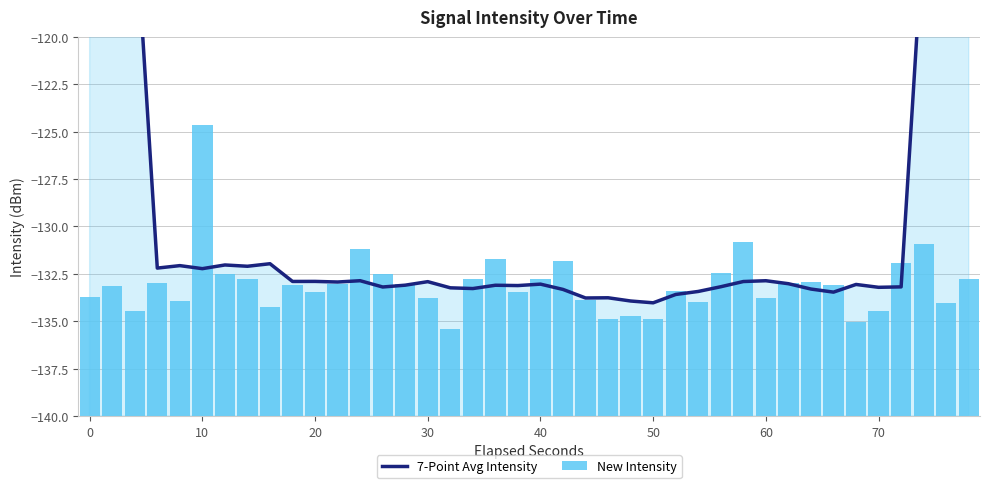

Does the chart contain any negative values?

Yes